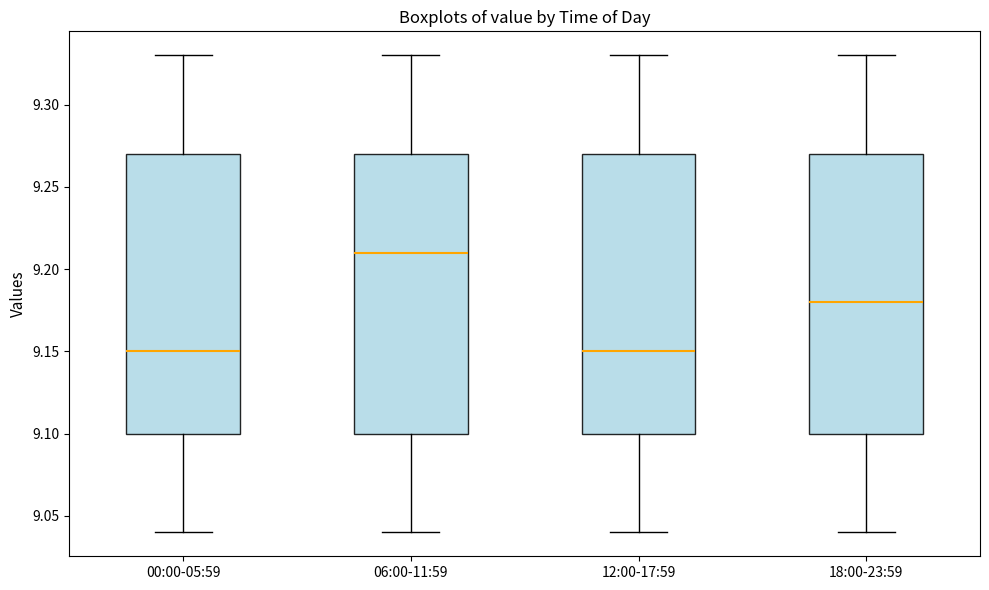

Reading left to right, transcribe this box plot: for each box, give where its median line is, the range the box spans, and where its two whiskers end, as read against the y-axis. The values are not printed on the chart, so give them approximately, as read against the axis.

00:00-05:59: median 9.15, box 9.10 to 9.27, whiskers 9.04 to 9.33
06:00-11:59: median 9.21, box 9.10 to 9.27, whiskers 9.04 to 9.33
12:00-17:59: median 9.15, box 9.10 to 9.27, whiskers 9.04 to 9.33
18:00-23:59: median 9.18, box 9.10 to 9.27, whiskers 9.04 to 9.33